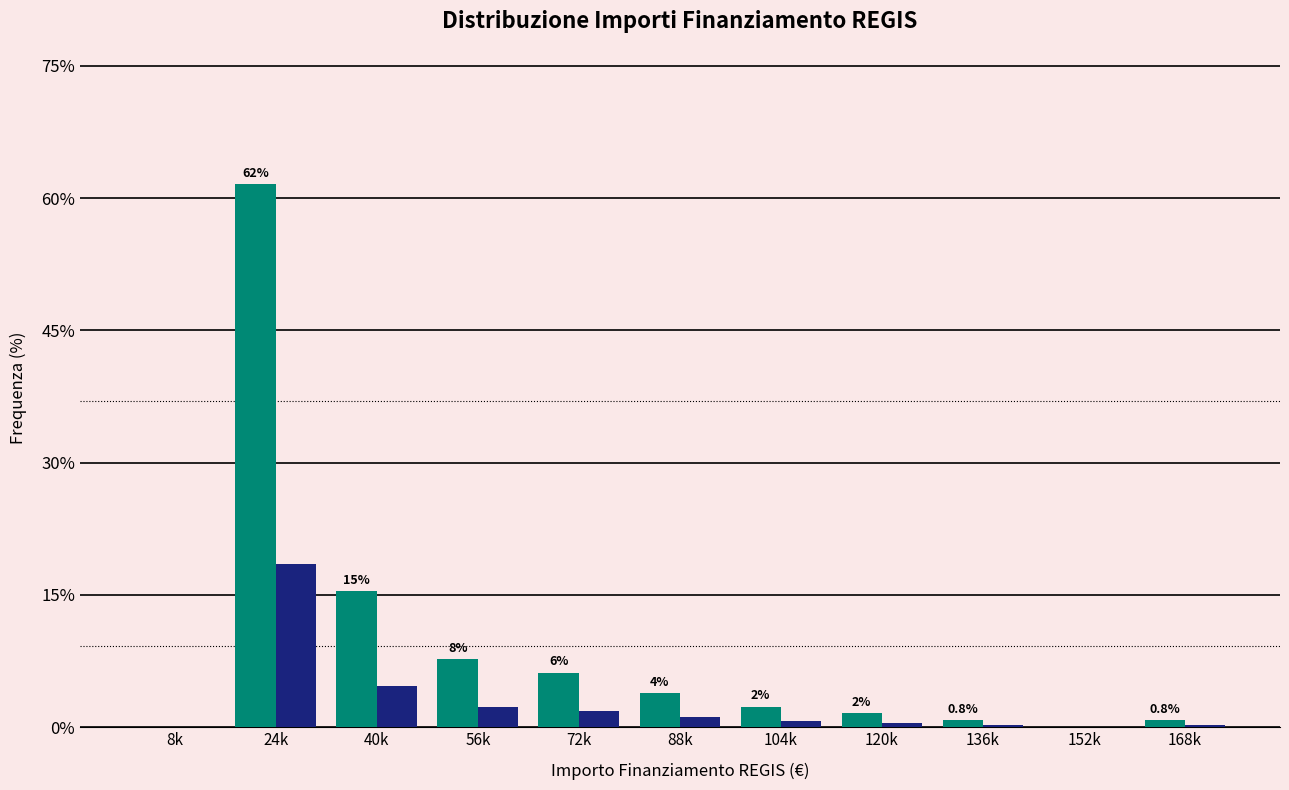

What is the greatest value displayed?

61.5